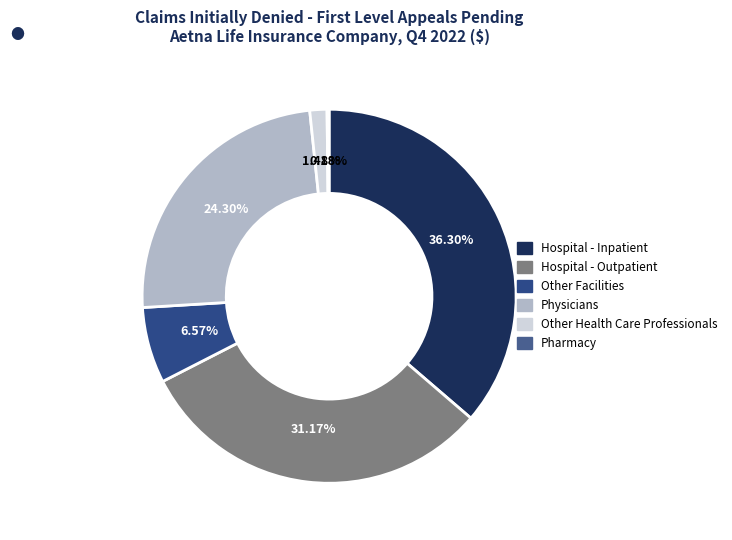

To the nearest percent, what is the difference between the Other Facilities and Hospital - Outpatient slice percentages?

25%